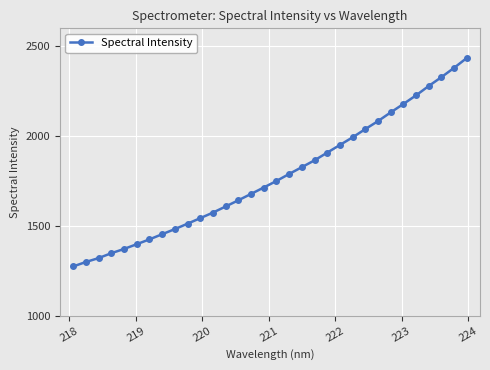

Does the chart display data point markers on the line(s)?

Yes